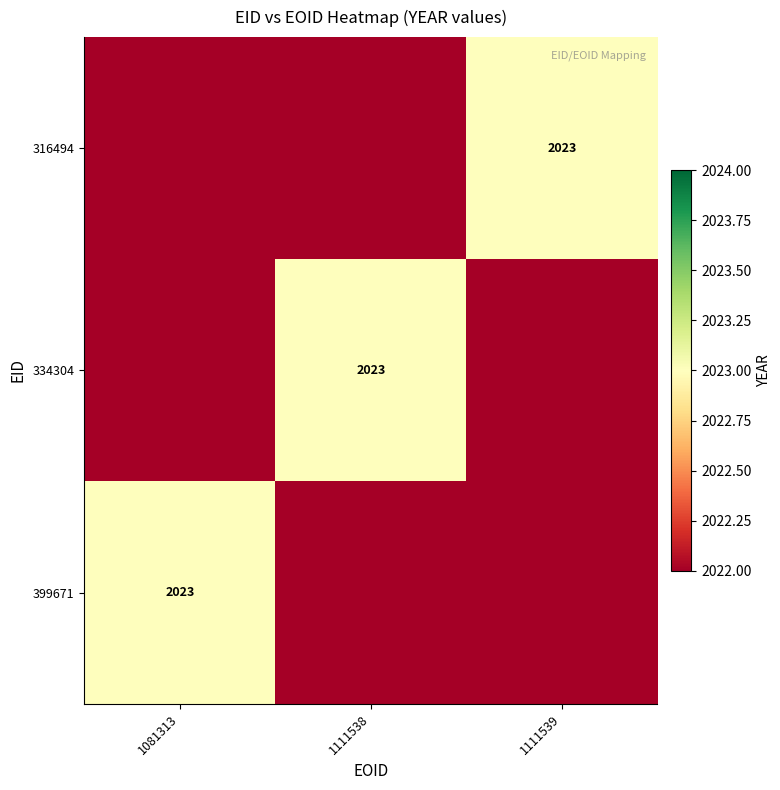

What is the difference between the highest and lowest values at 1111539?

1